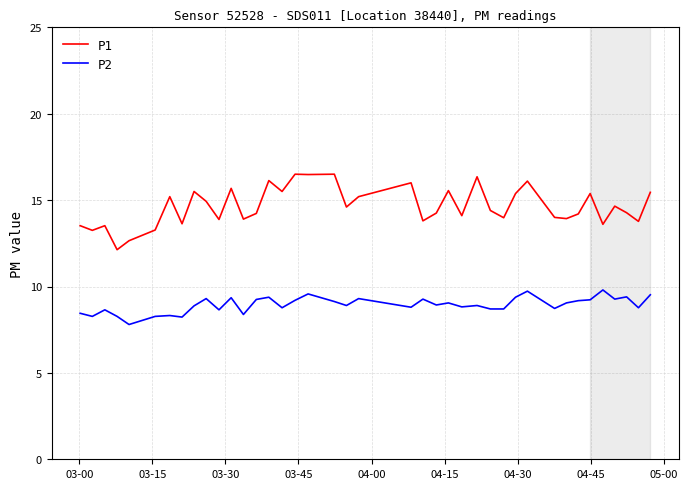

How many lines are shown in the chart?

2